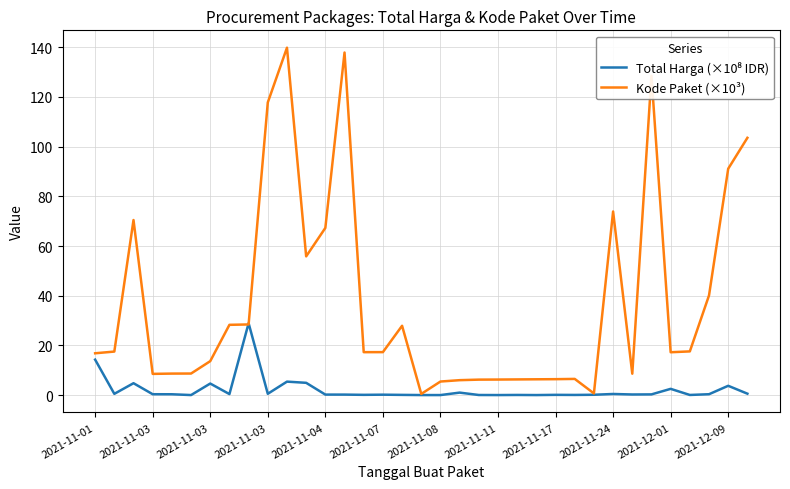

Which series has the widest spread of values?

Kode Paket (×10³)